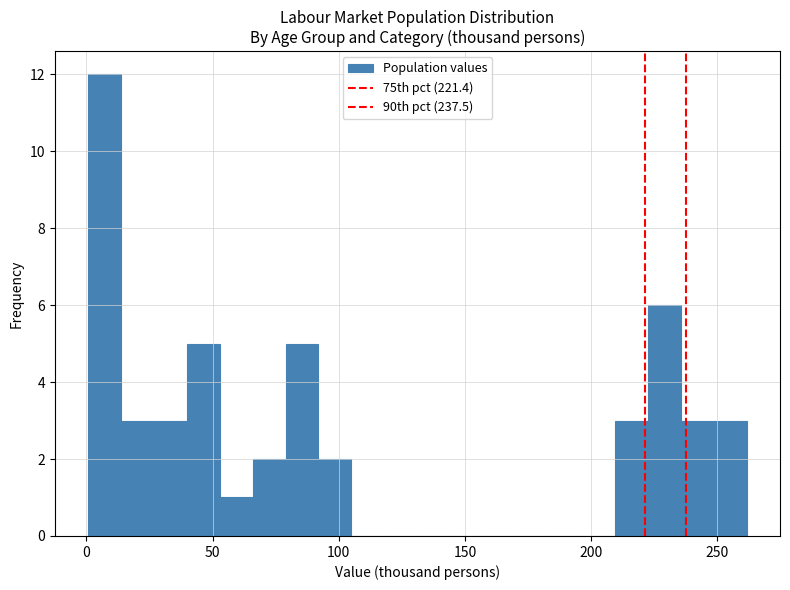

Around what value on the x-axis is the tallest bar? Give the approximate position of its centre, as read against the axis.

5